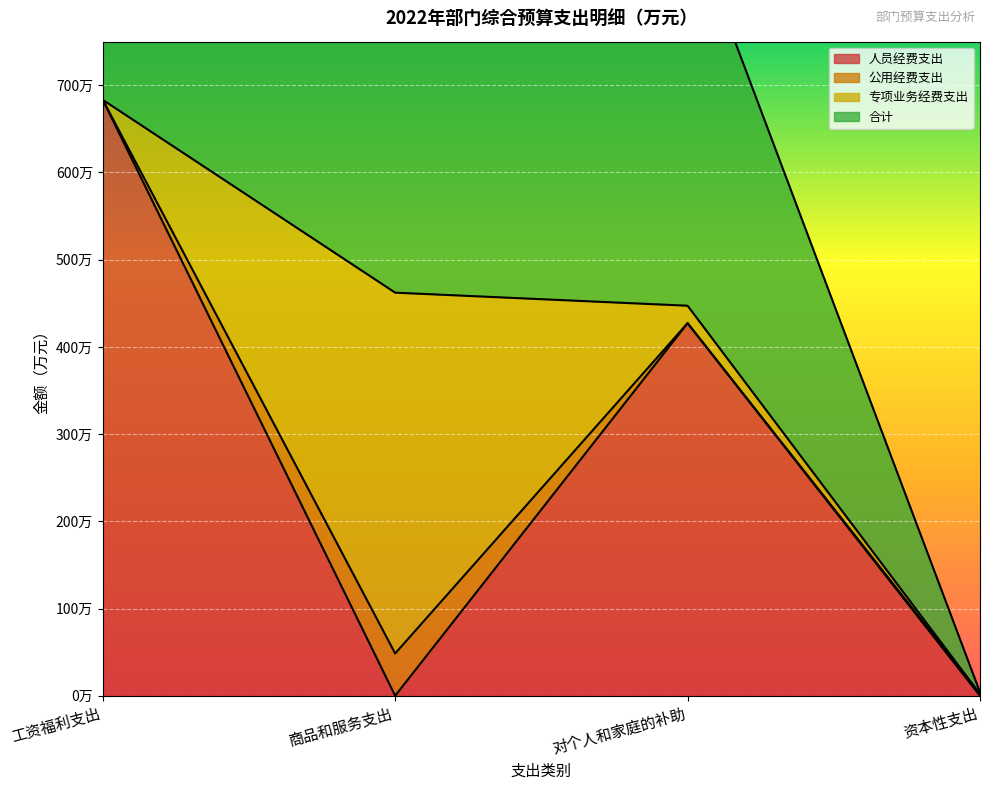

Does the chart display data point markers on the line(s)?

No